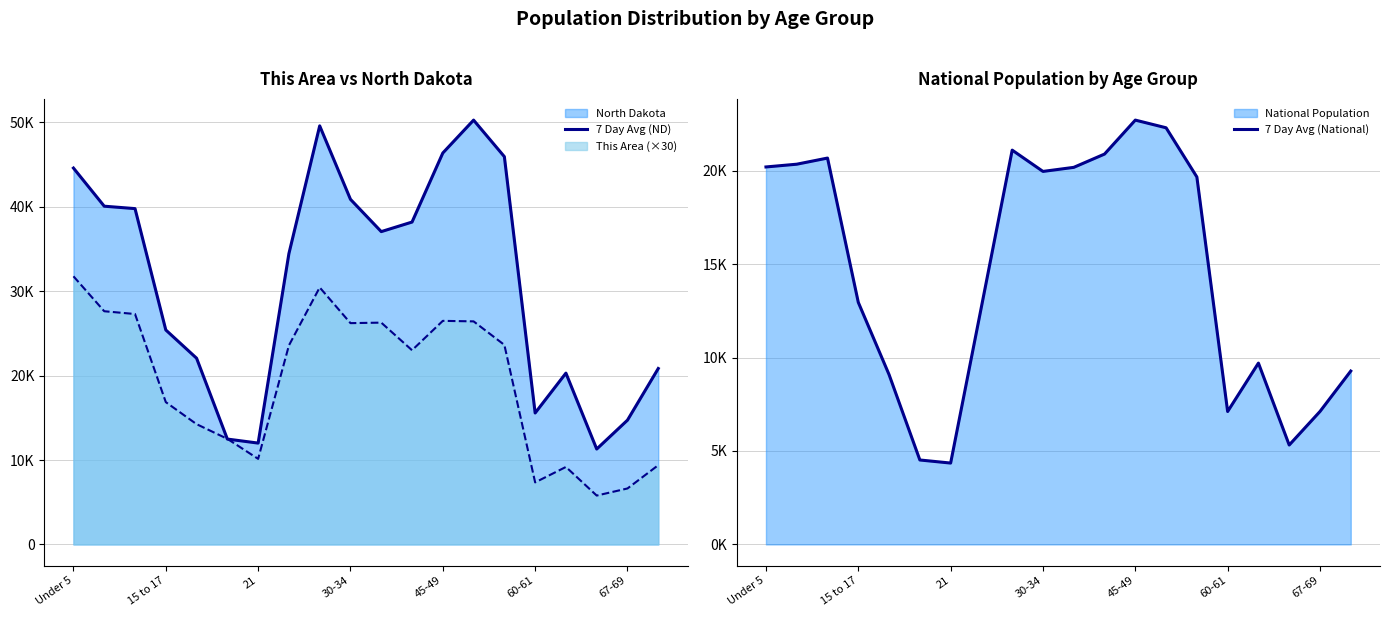

How many lines are shown in the chart?

2